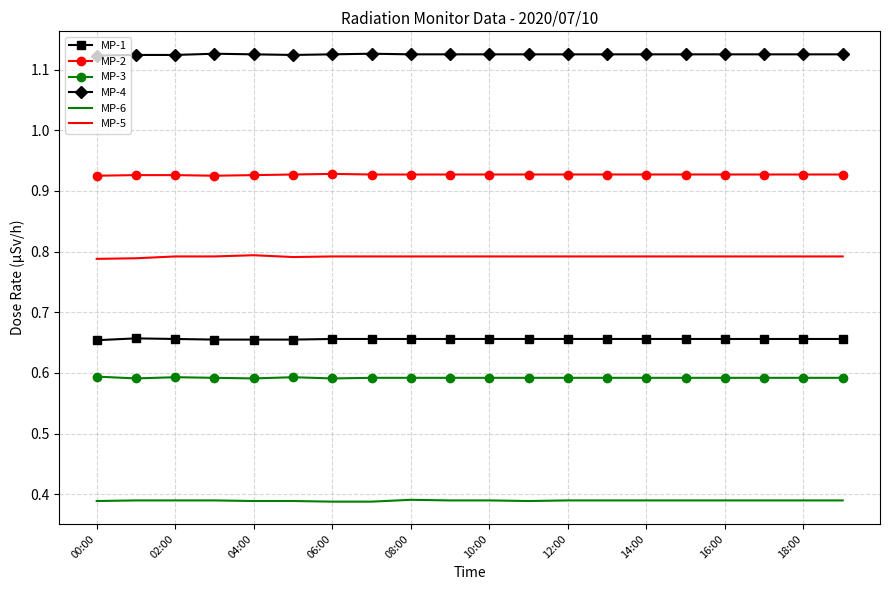

List the series in order of their peak value, lowest first.

MP-6, MP-3, MP-1, MP-5, MP-2, MP-4